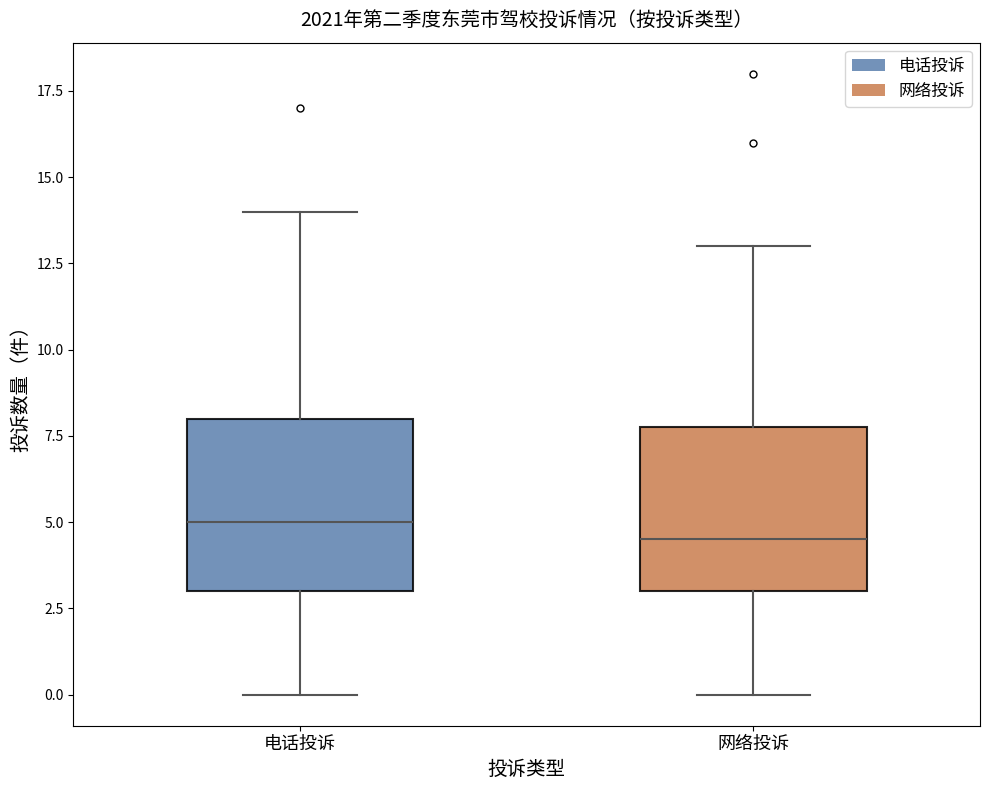

Where does the lower whisker of the box for 电话投诉 end on the y-axis? The values are not printed on the chart, so give them approximately, as read against the axis.

0.0